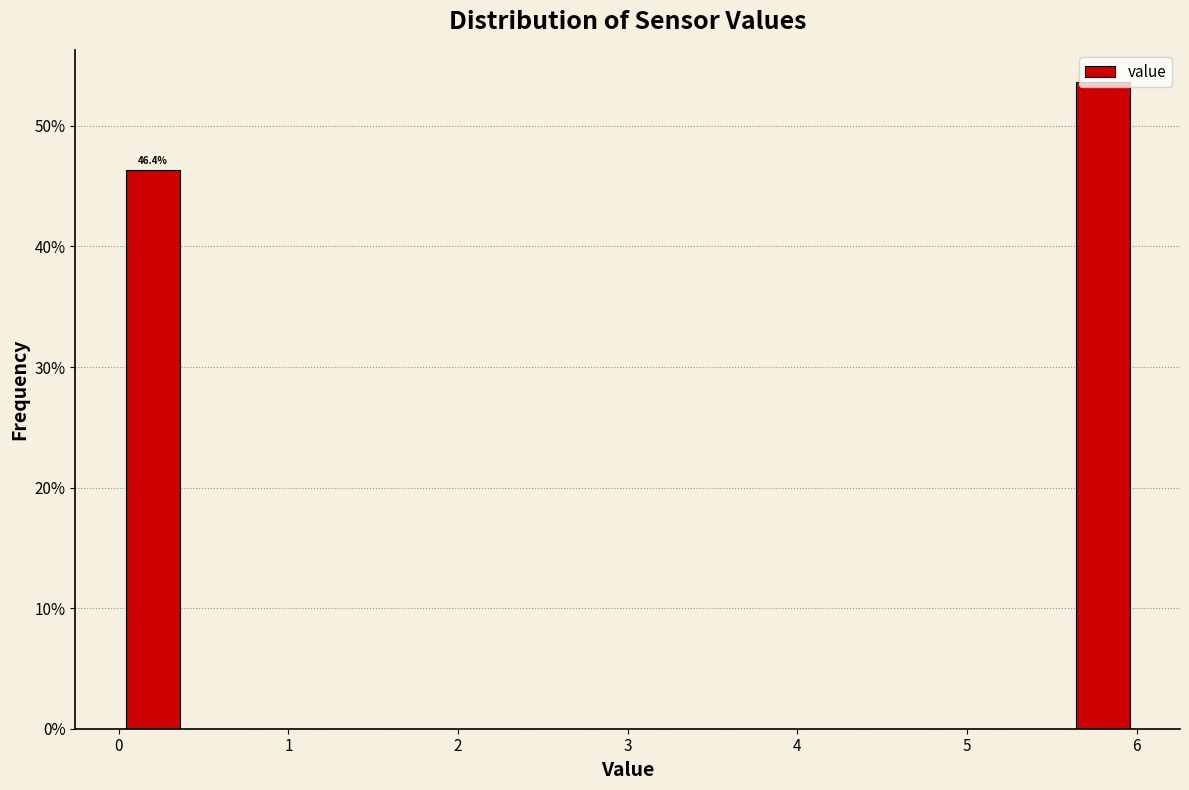

Over which range of the x-axis is the bar tallest?

5.6 to 6.0